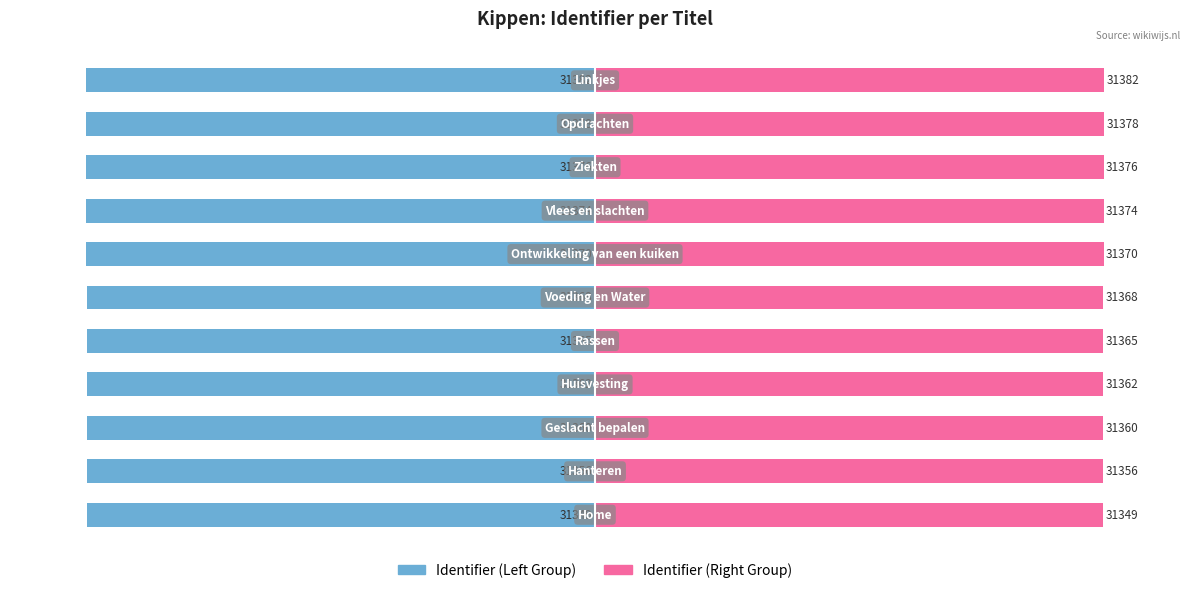

Reading right to left, extract all data points from this chart.

Identifier (Left): -100.0	-100.0	-100.0	-100.0	-100.0	-100.0	-99.9	-99.9	-99.9	-99.9	-99.9
Identifier (Right): 100.0	100.0	100.0	100.0	100.0	100.0	99.9	99.9	99.9	99.9	99.9